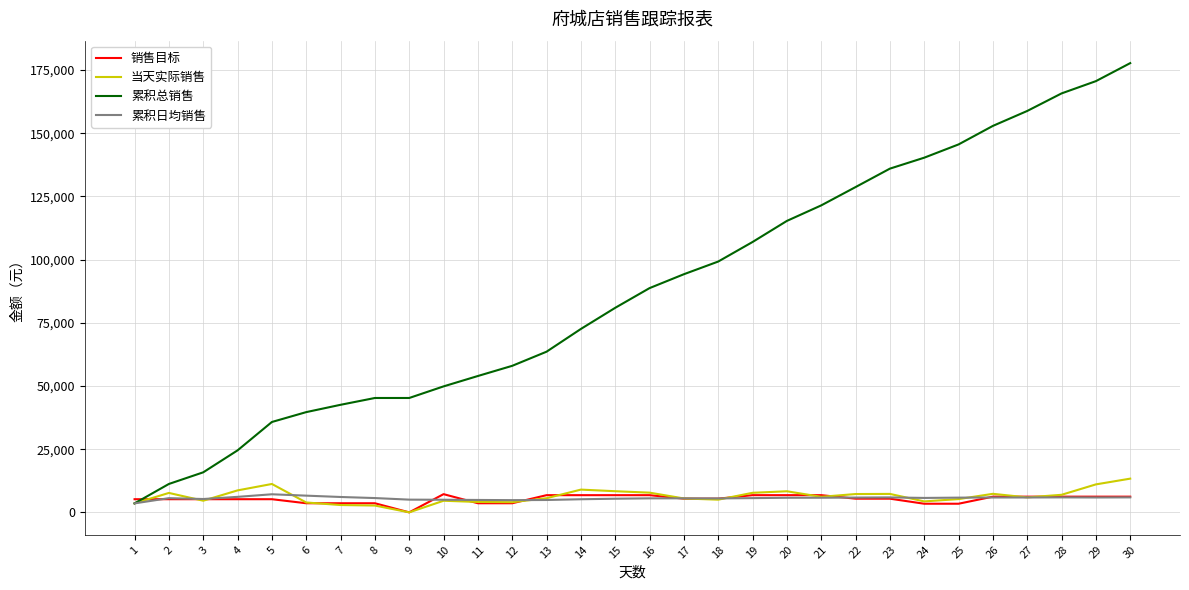

Which series has the largest total across all categories?

累积总销售